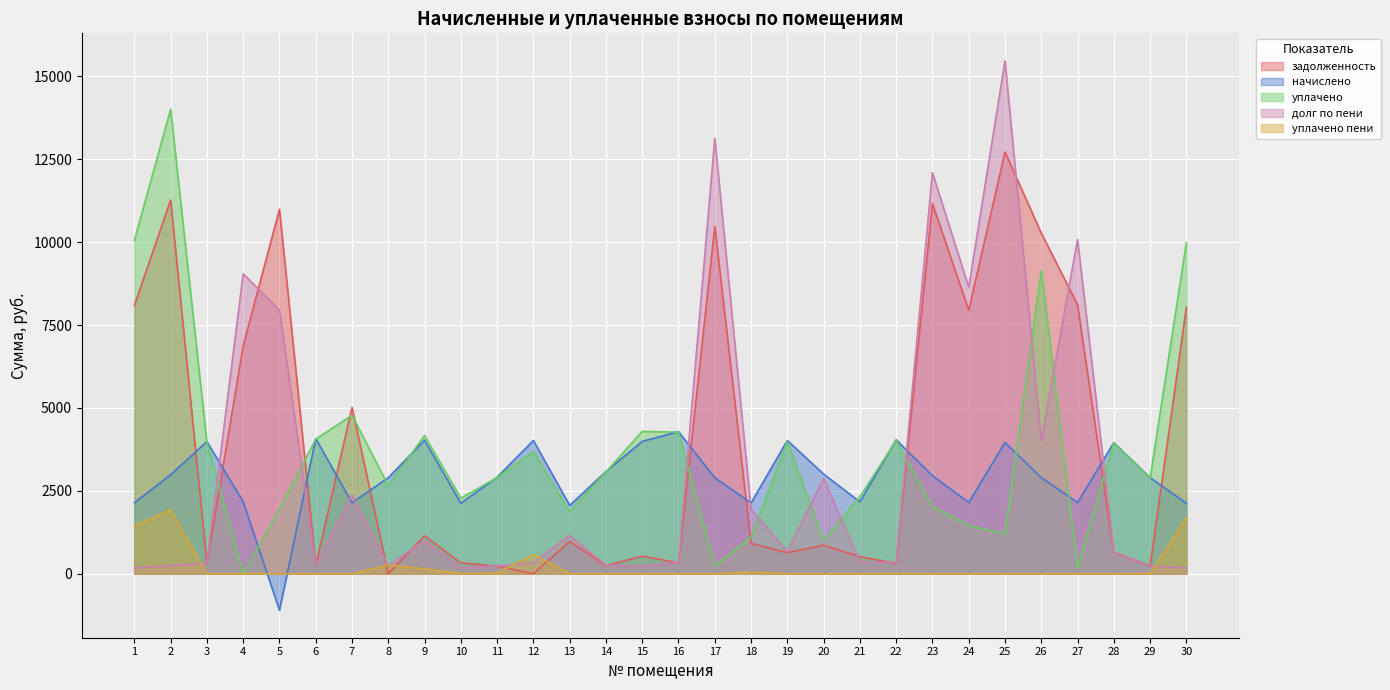

Read the уплачено value at 6.

4059.9